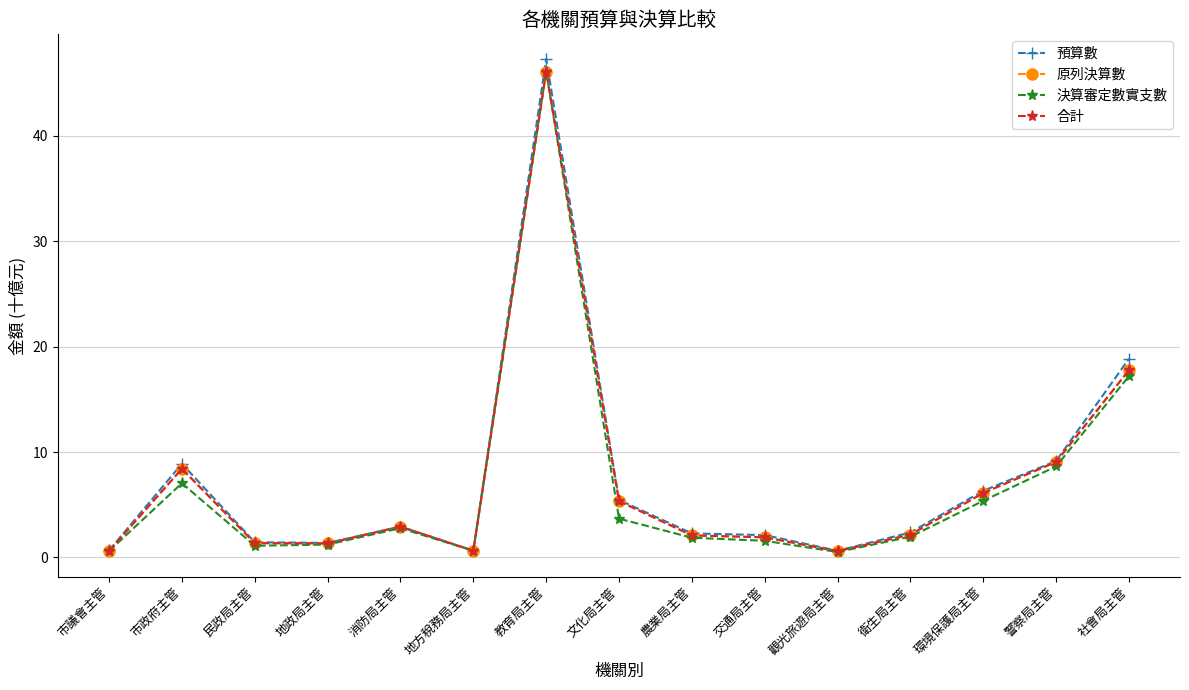

Which category has the highest value across all series?

教育局主管